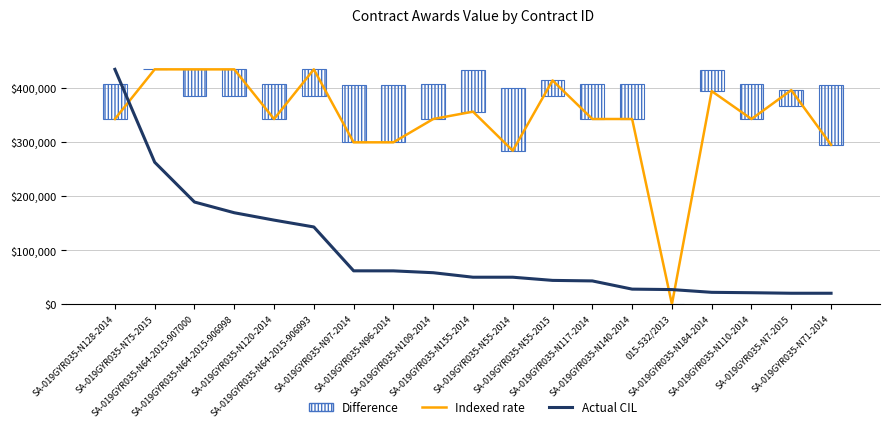

Which category has the highest value across all series?

SA-019GYR035-N75-2015